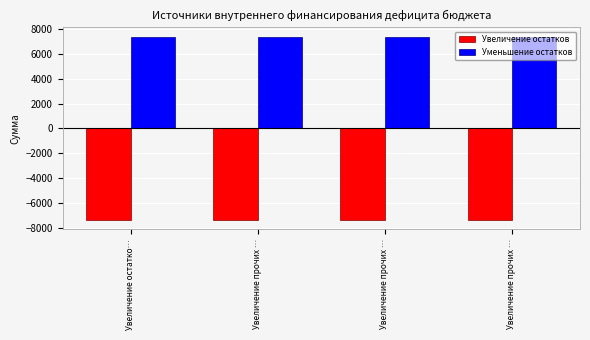

True or false: Увеличение остатков has a value of -7329.8 at Увеличение остатко….

True